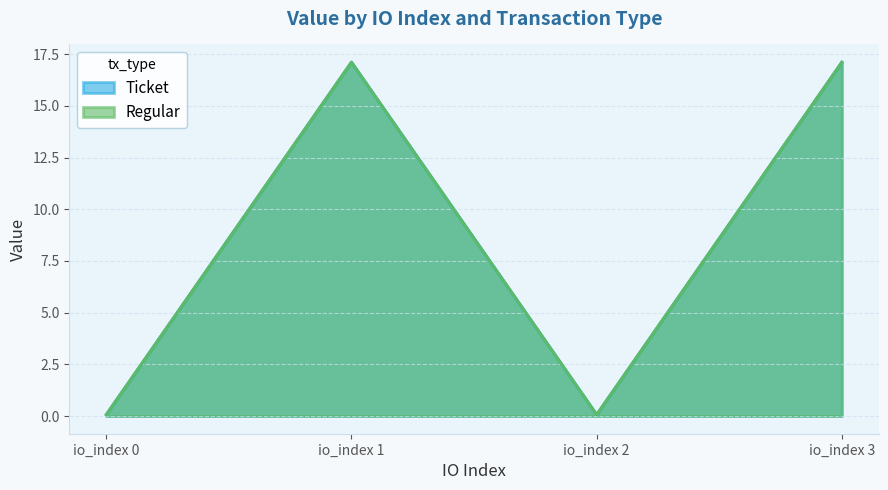

True or false: Ticket and Regular intersect in this chart.

False